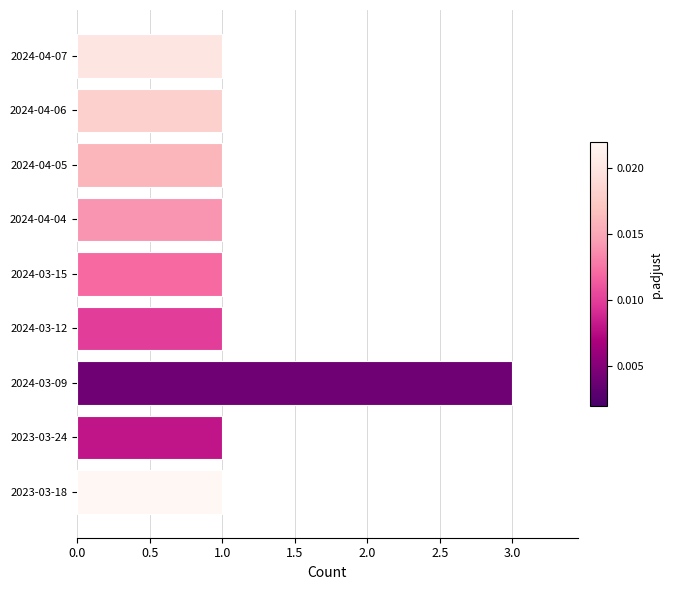

How many distinct data groups are displayed?

1